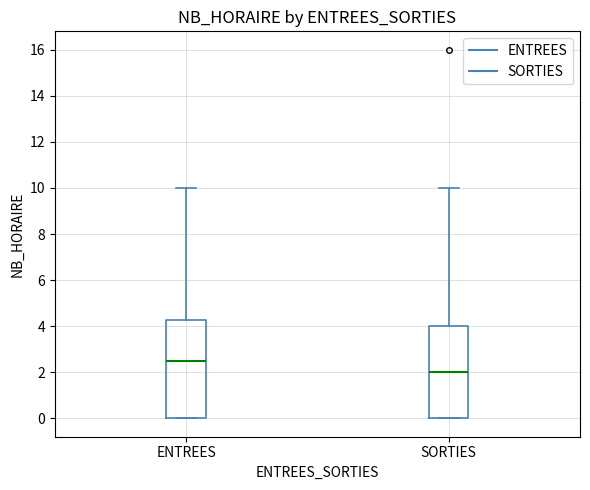

Reading left to right, transcribe this box plot: for each box, give where its median line is, the range the box spans, and where its two whiskers end, as read against the y-axis. The values are not printed on the chart, so give them approximately, as read against the axis.

ENTREES: median 2.6, box 0.0 to 4.2, whiskers 0.0 to 10.0
SORTIES: median 2.0, box 0.0 to 4.0, whiskers 0.0 to 10.0